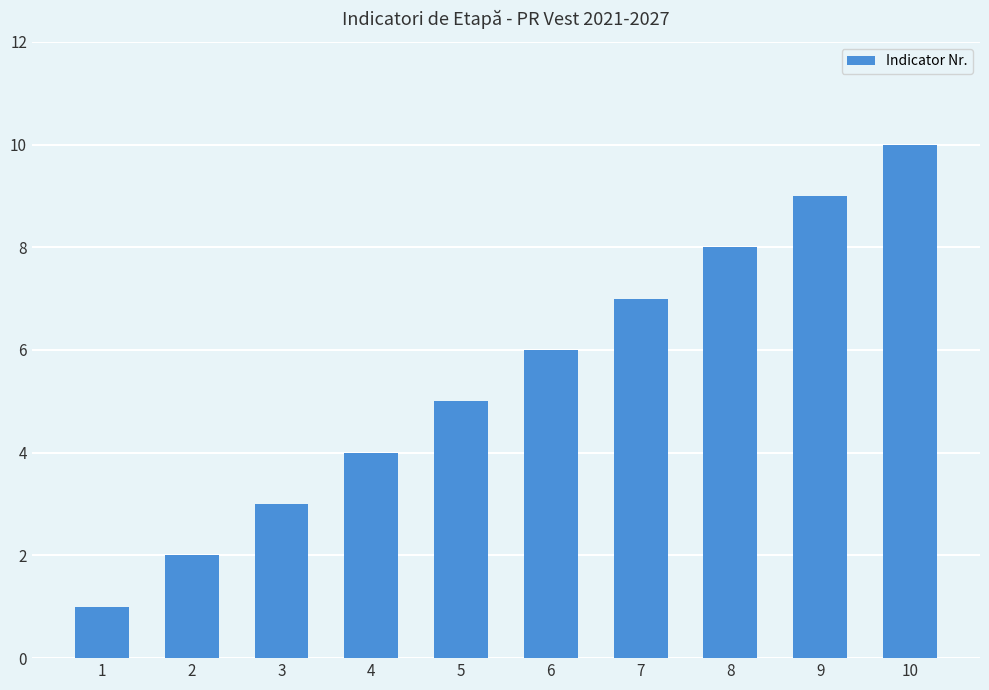

What is the maximum value shown in the chart?

10